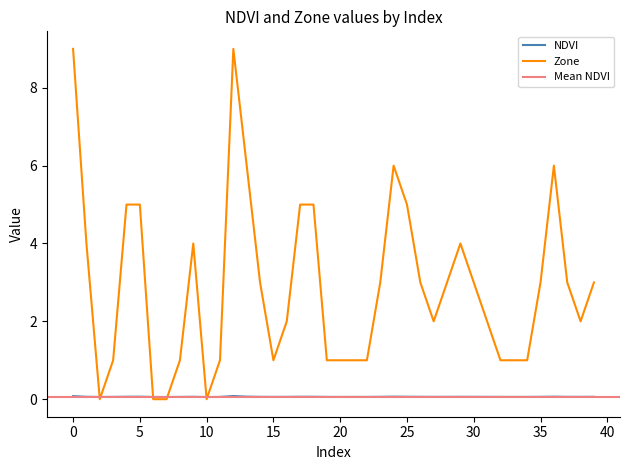

Count the NDVI values in the range 0 to 1.

40